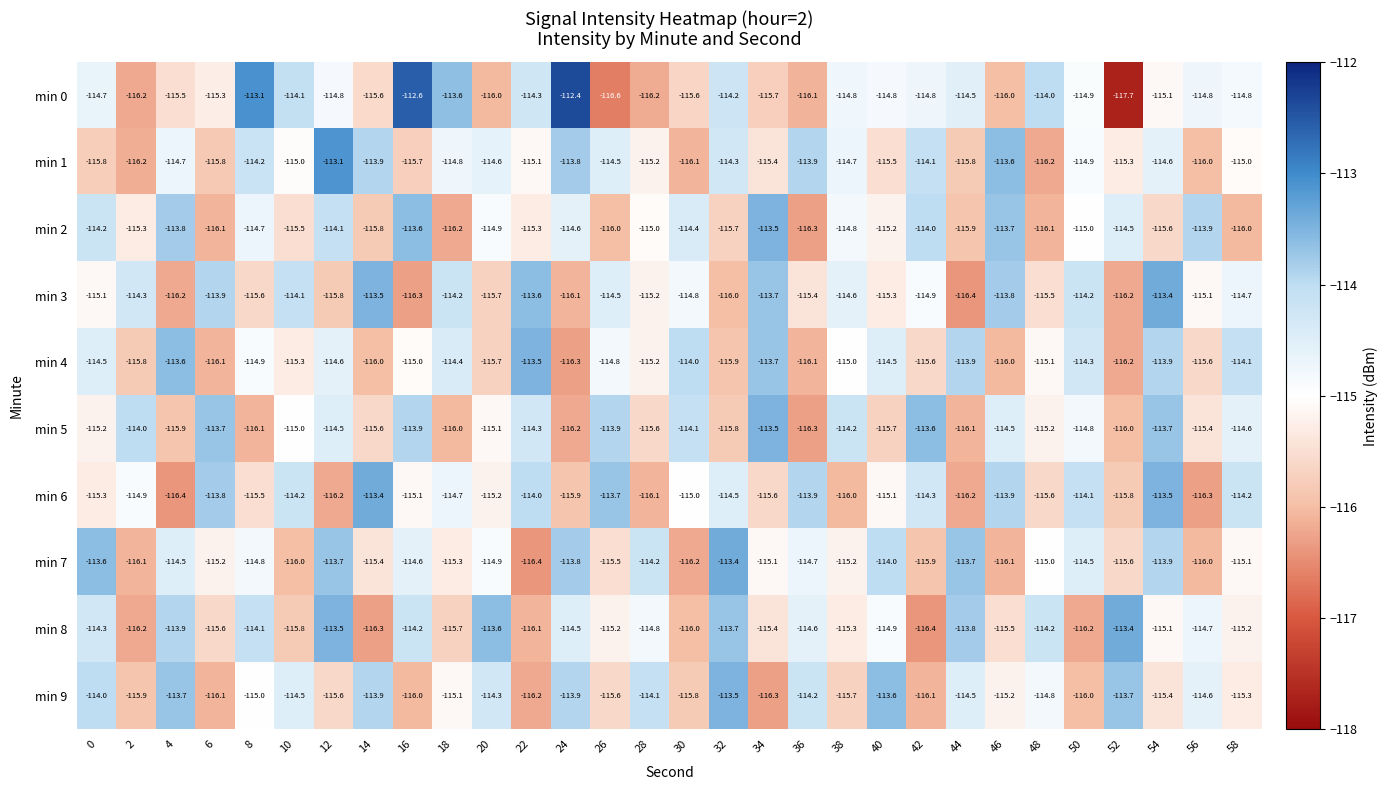

What is the average value of the min 8 series?

-114.9